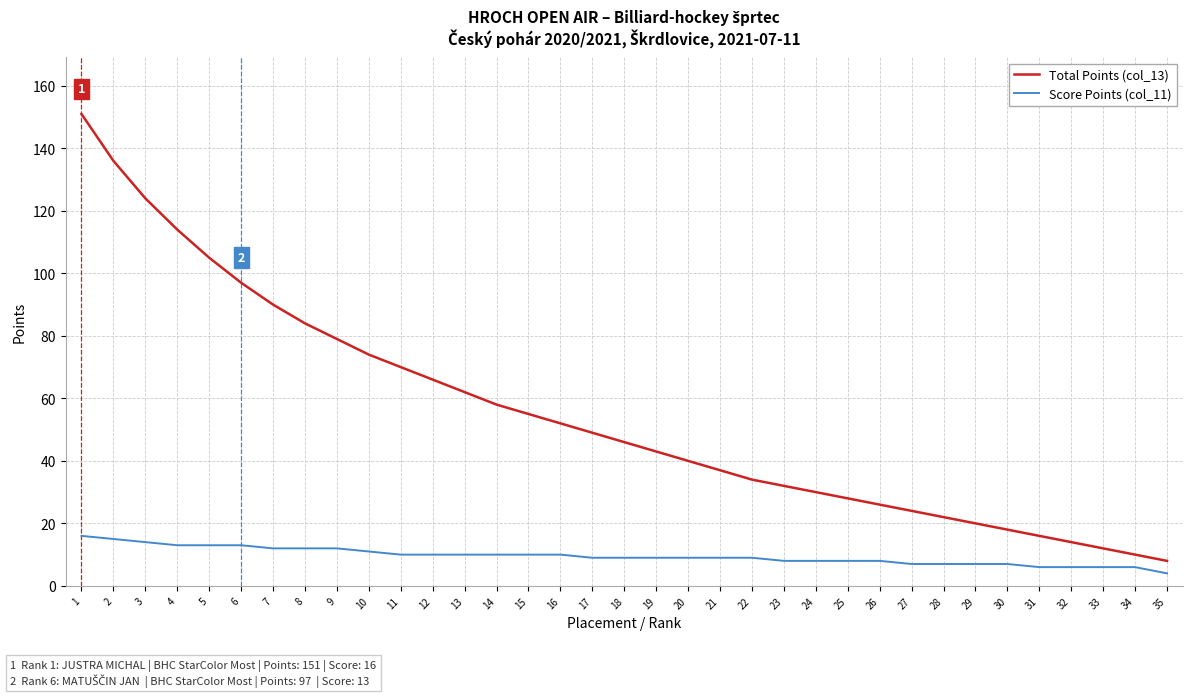

How many lines are shown in the chart?

2